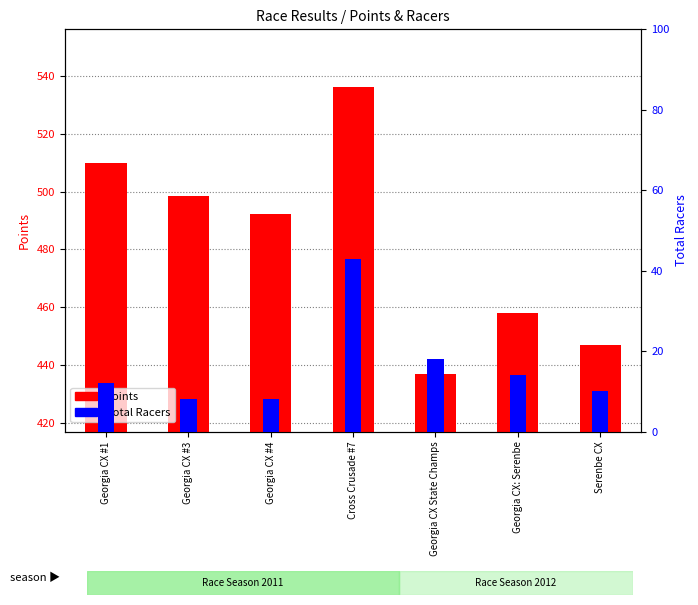

What are all the series names shown in the legend?

Points, Total Racers